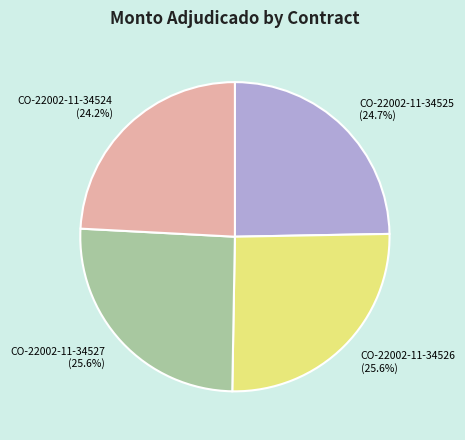

Is there a majority slice in this chart?

No